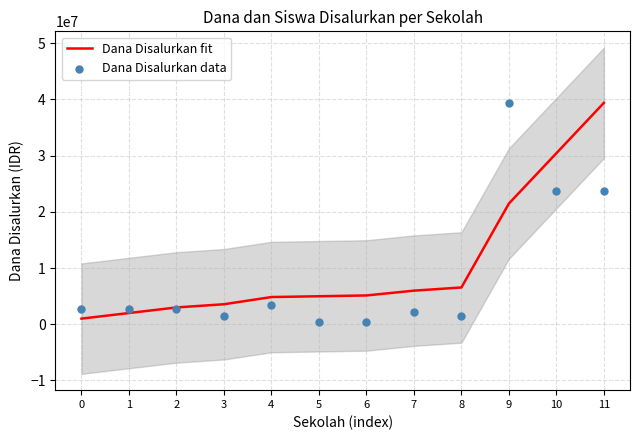

At which category is the sum across all series the highest?

11